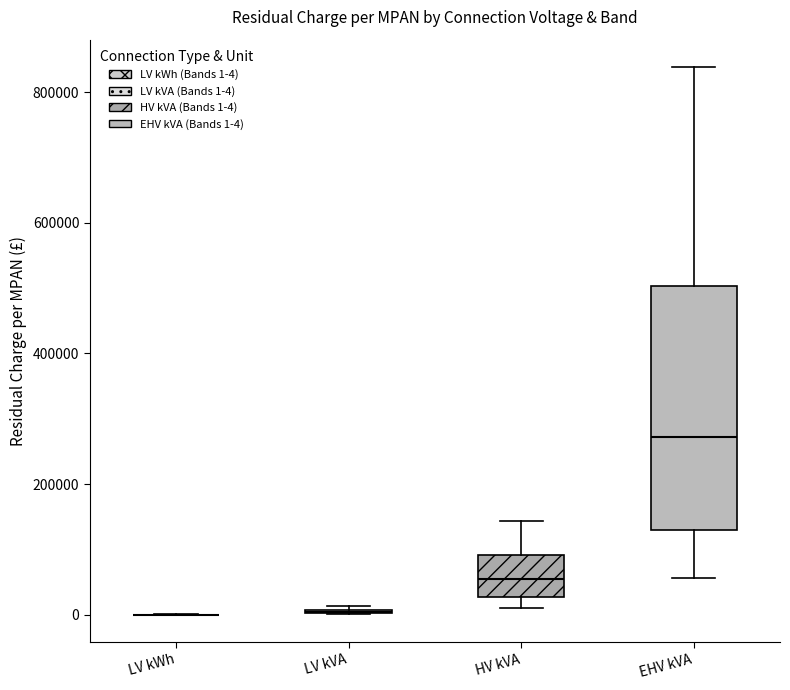

Reading left to right, transcribe this box plot: for each box, give where its median line is, the range the box spans, and where its two whiskers end, as read against the y-axis. The values are not printed on the chart, so give them approximately, as read against the axis.

LV kWh: box collapsed to a line at 0, whiskers 0 to 0
LV kVA: box collapsed to a line at 0, whiskers 0 to 20000
HV kVA: median 60000, box 20000 to 100000, whiskers 20000 (just below the box's lower edge) to 140000
EHV kVA: median 280000, box 140000 to 500000, whiskers 60000 to 840000